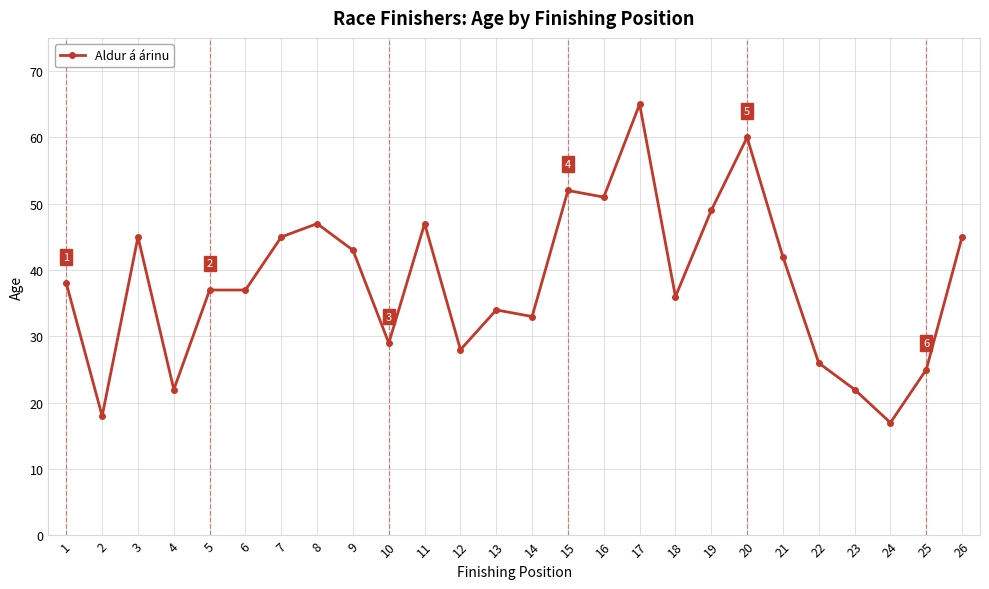

Where is the first local minimum?

2